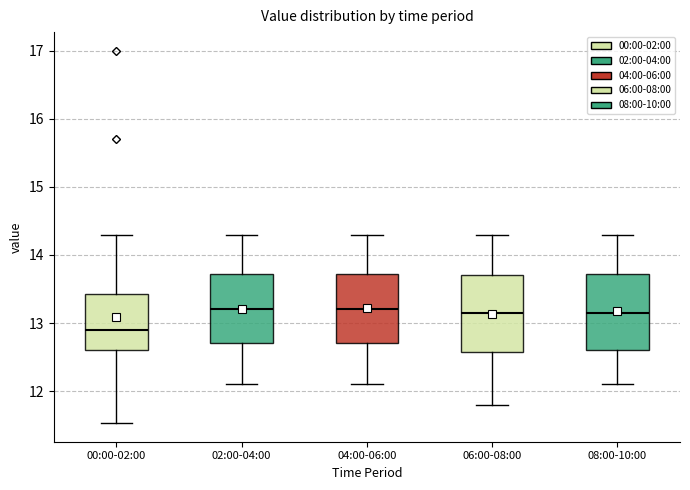

Reading left to right, transcribe this box plot: for each box, give where its median line is, the range the box spans, and where its two whiskers end, as read against the y-axis. The values are not printed on the chart, so give them approximately, as read against the axis.

00:00-02:00: median 12.9, box 12.6 to 13.4, whiskers 11.5 to 14.3
02:00-04:00: median 13.2, box 12.7 to 13.7, whiskers 12.1 to 14.3
04:00-06:00: median 13.2, box 12.7 to 13.7, whiskers 12.1 to 14.3
06:00-08:00: median 13.2, box 12.6 to 13.7, whiskers 11.8 to 14.3
08:00-10:00: median 13.2, box 12.6 to 13.7, whiskers 12.1 to 14.3